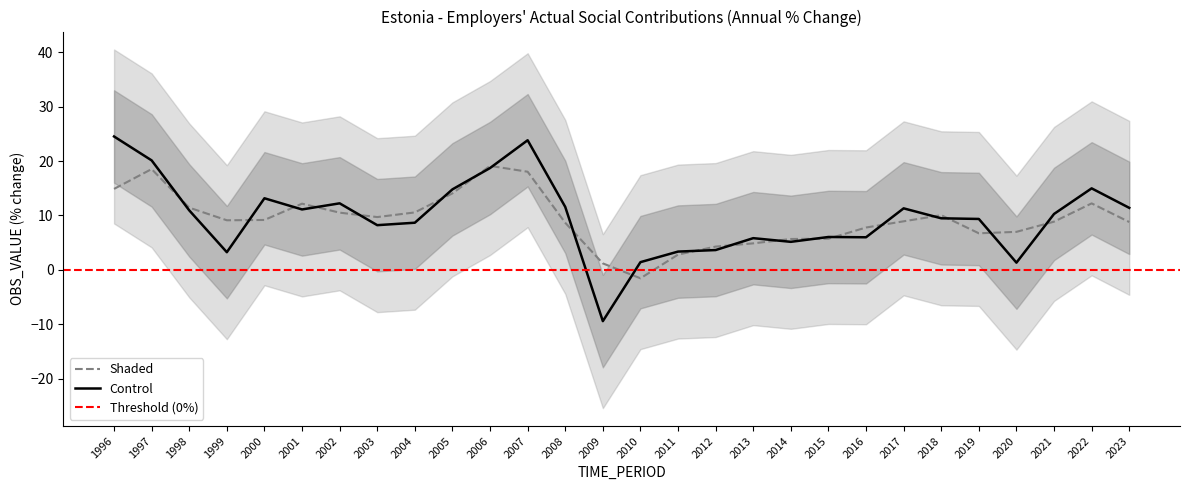

How many points are higher than both their immediate neighbors (excluding endpoints)?

7